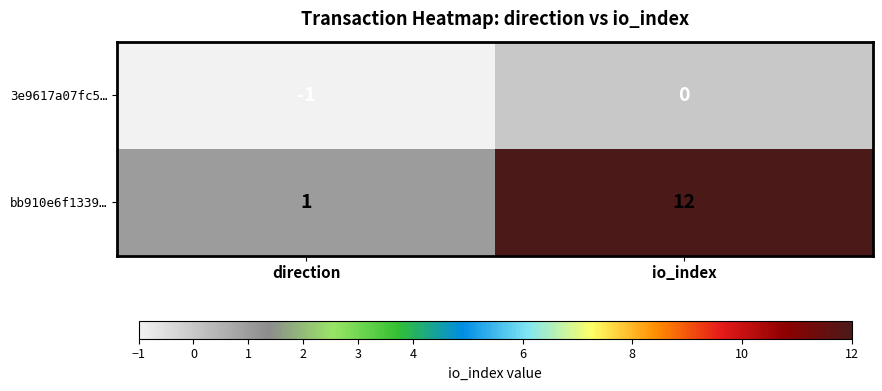

How many distinct data groups are displayed?

2